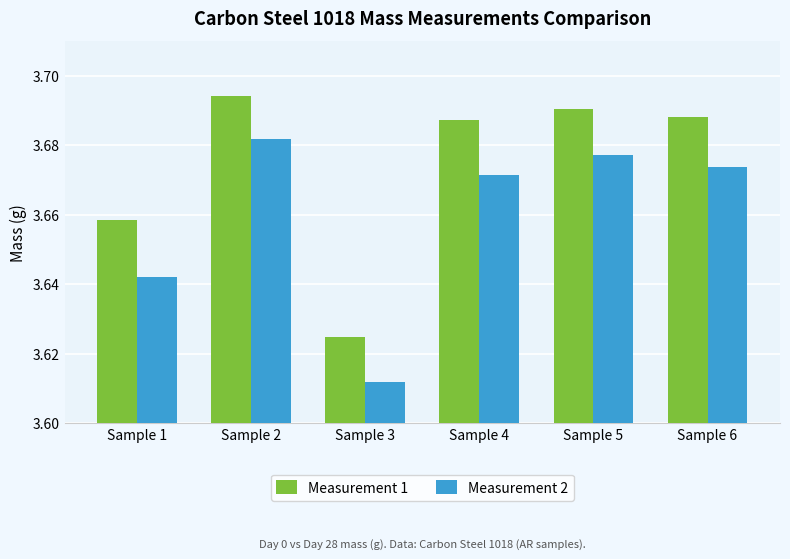

Which category has the highest value across all series?

Sample 2